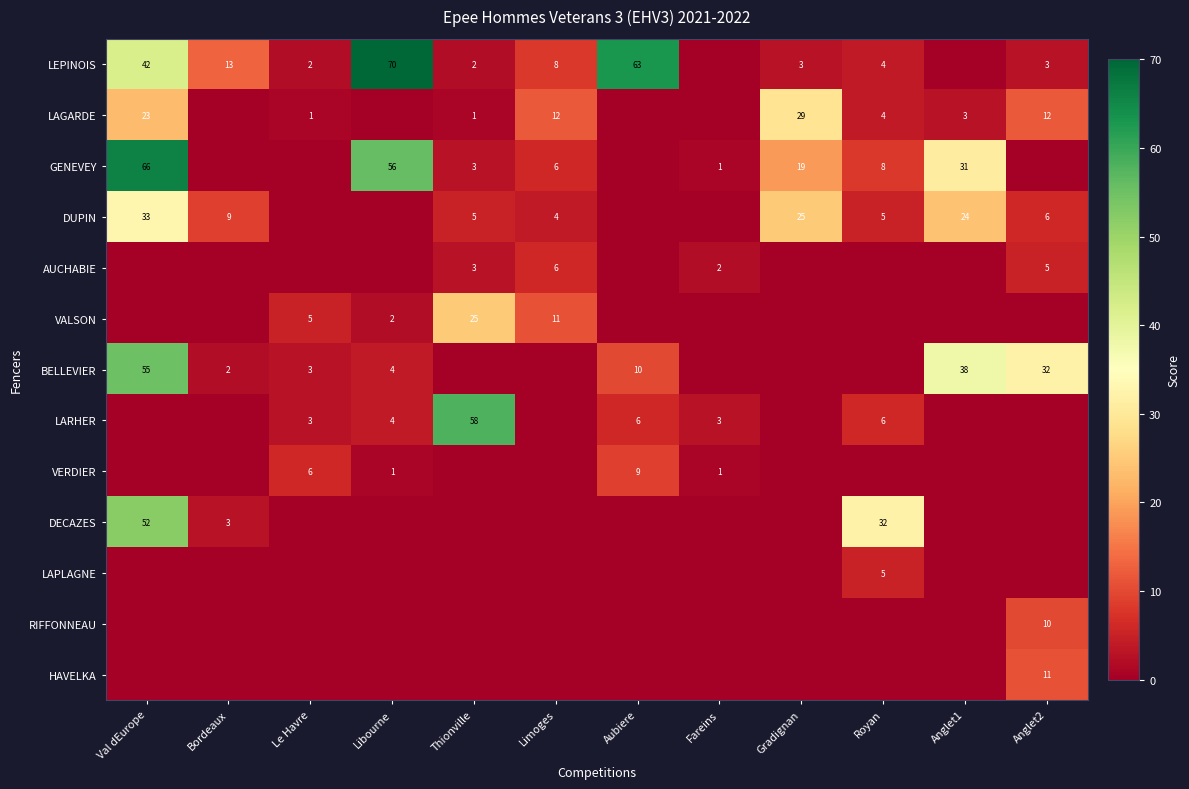

The value of LAGARDE at Anglet2 is 12. True or false?

True